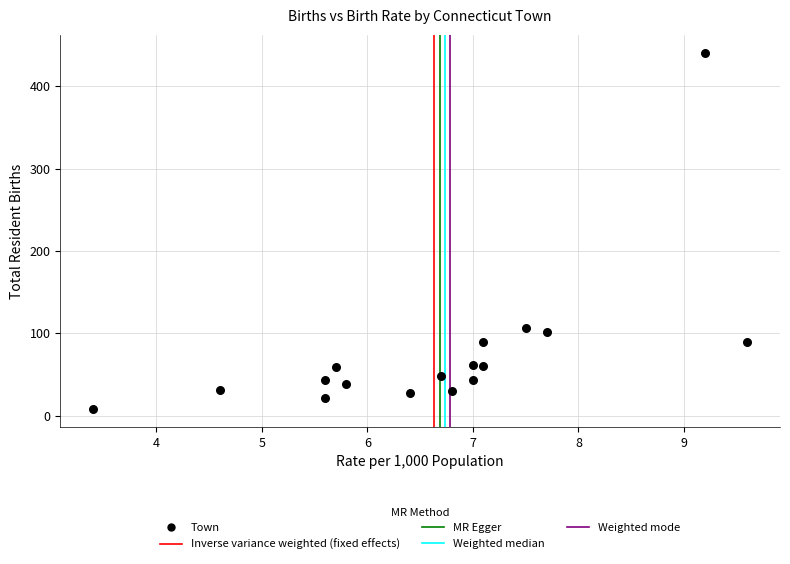

What is the range of Y values (max minus min)?

433